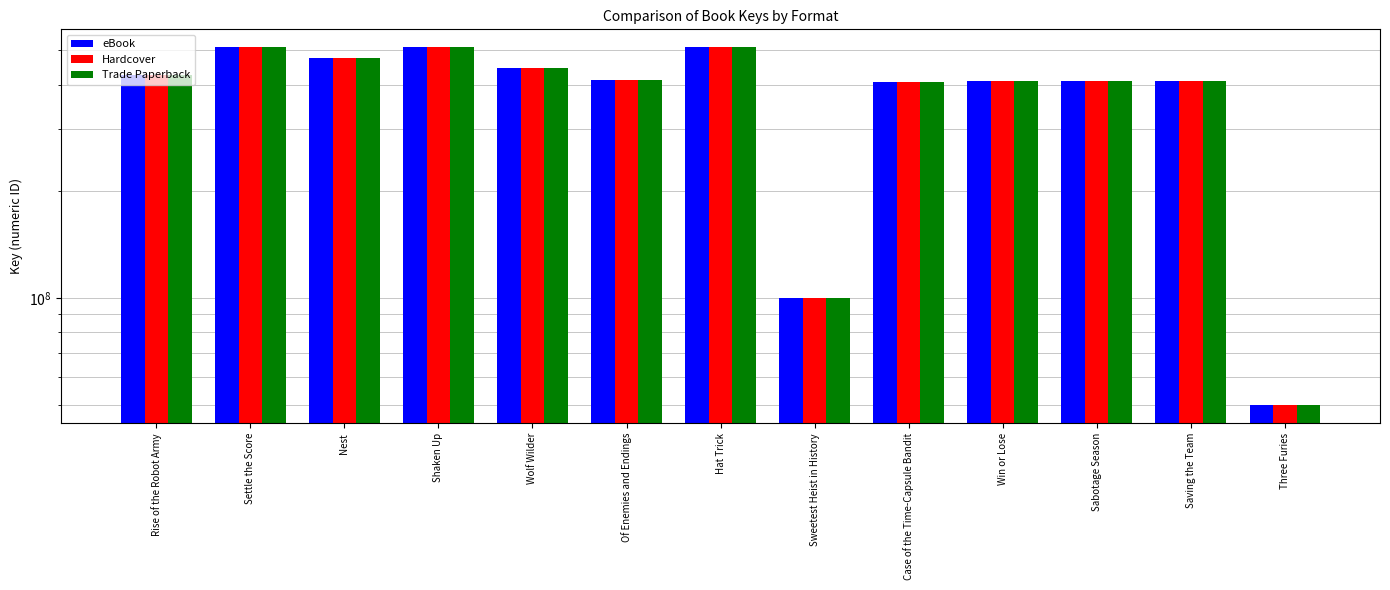

Which series changed the most between Of Enemies and Endings and Three Furies?

eBook